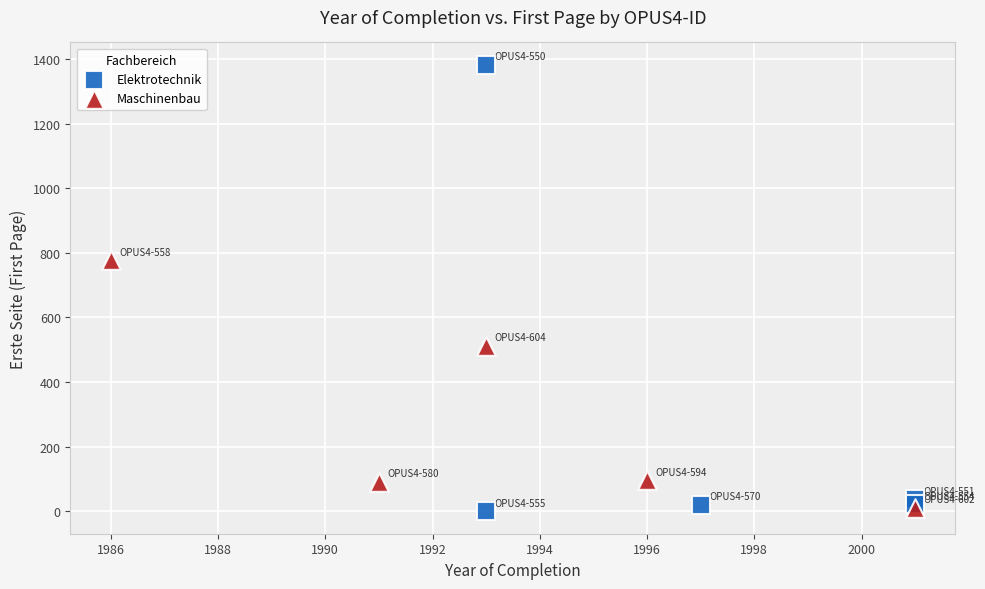

Which series reaches the maximum Y coordinate?

Elektrotechnik